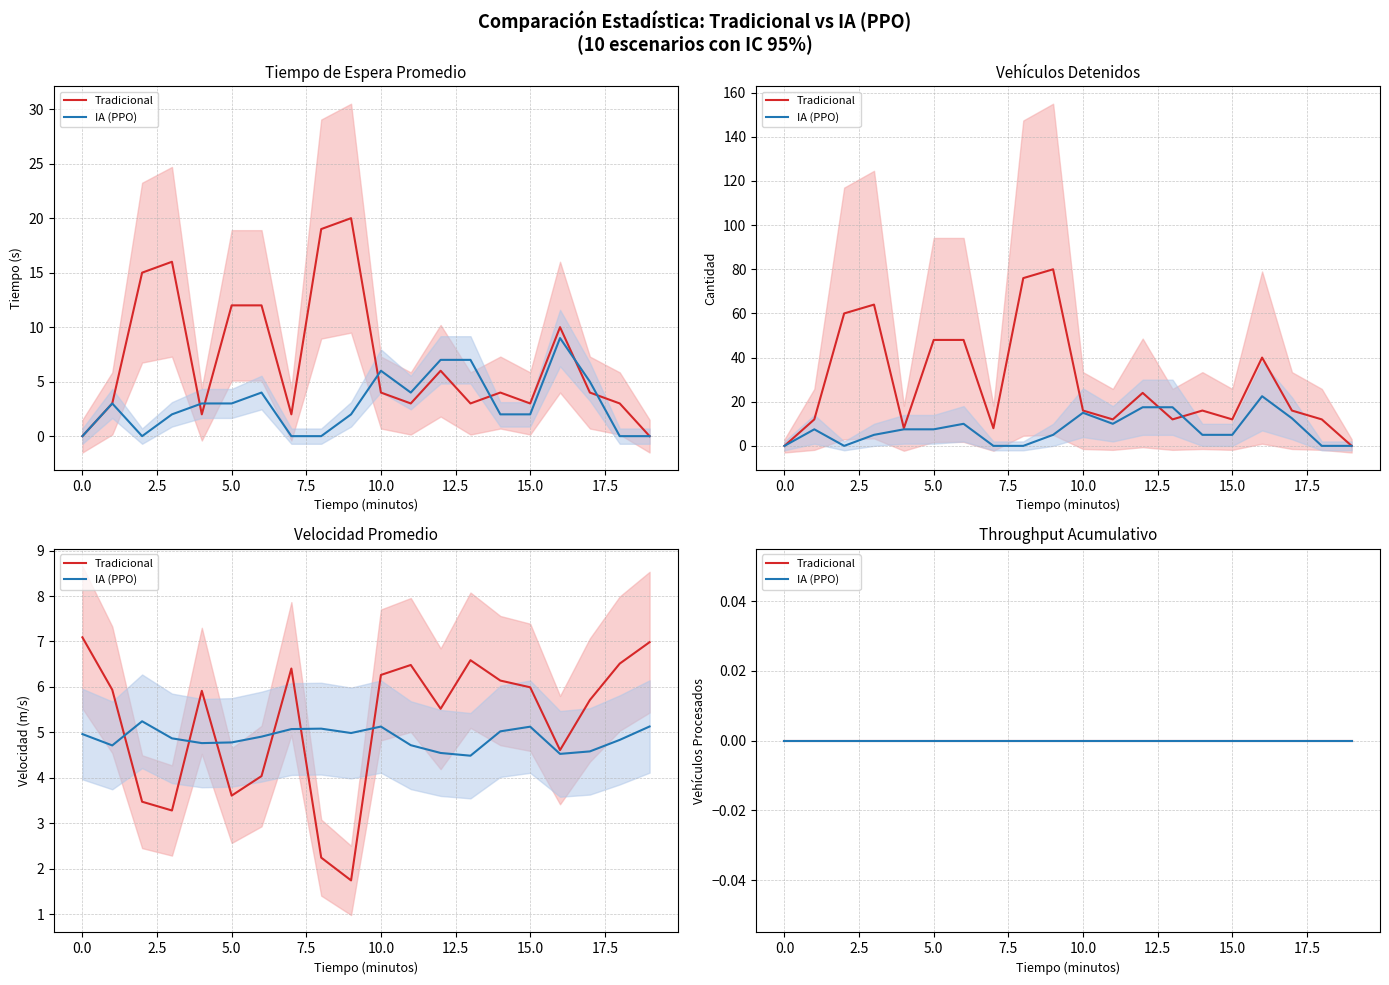

True or false: there are more than 1 points higher than both neighbors.

True